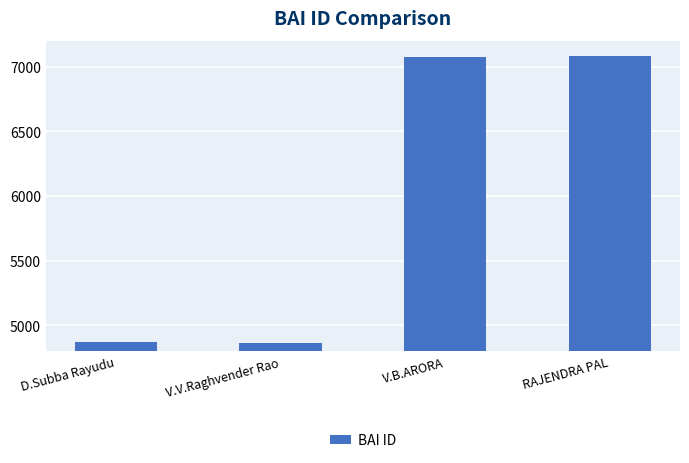

The chart shows a value of 4800 at RAJENDRA PAL. True or false?

False